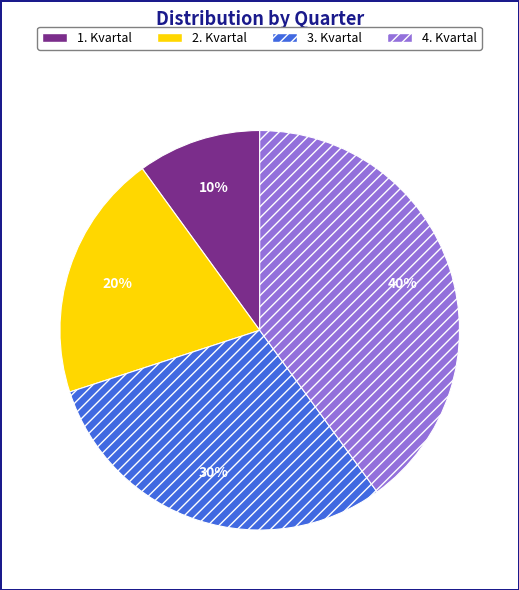

To the nearest percent, what is the average slice percentage?

25%